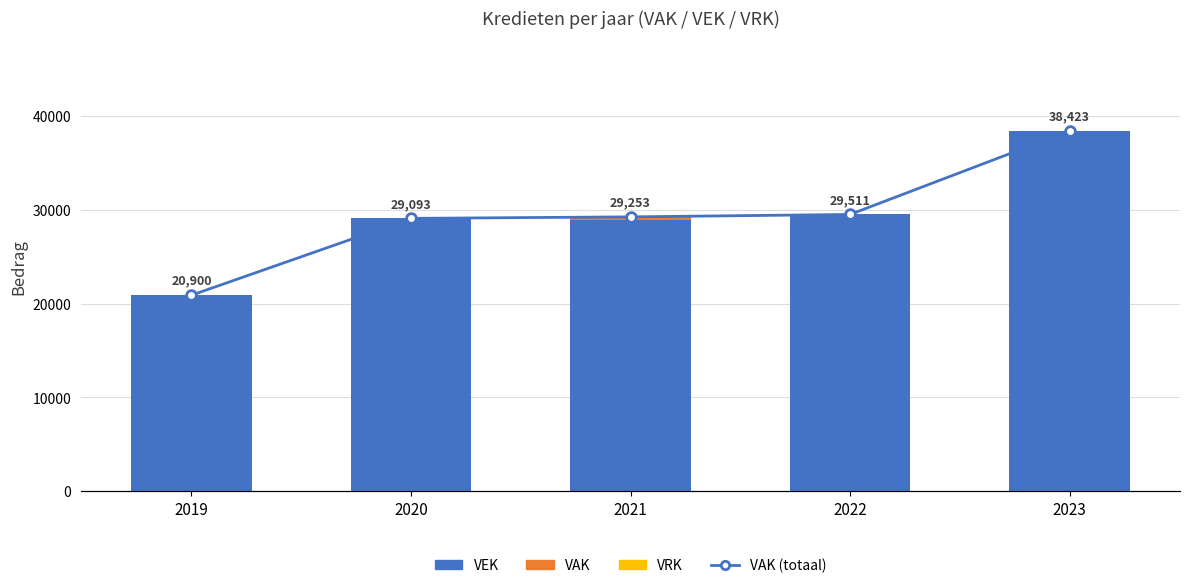

Rank the series by their maximum value, from highest to lowest.

VEK, VAK (totaal), VAK, VRK